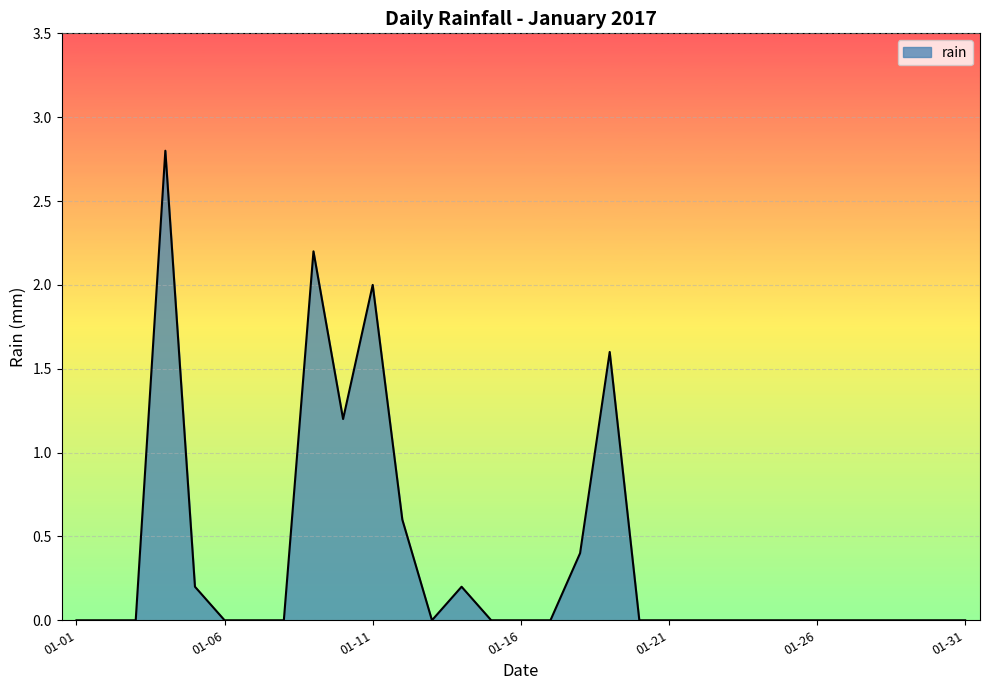

What is the maximum value shown in the chart?

2.8